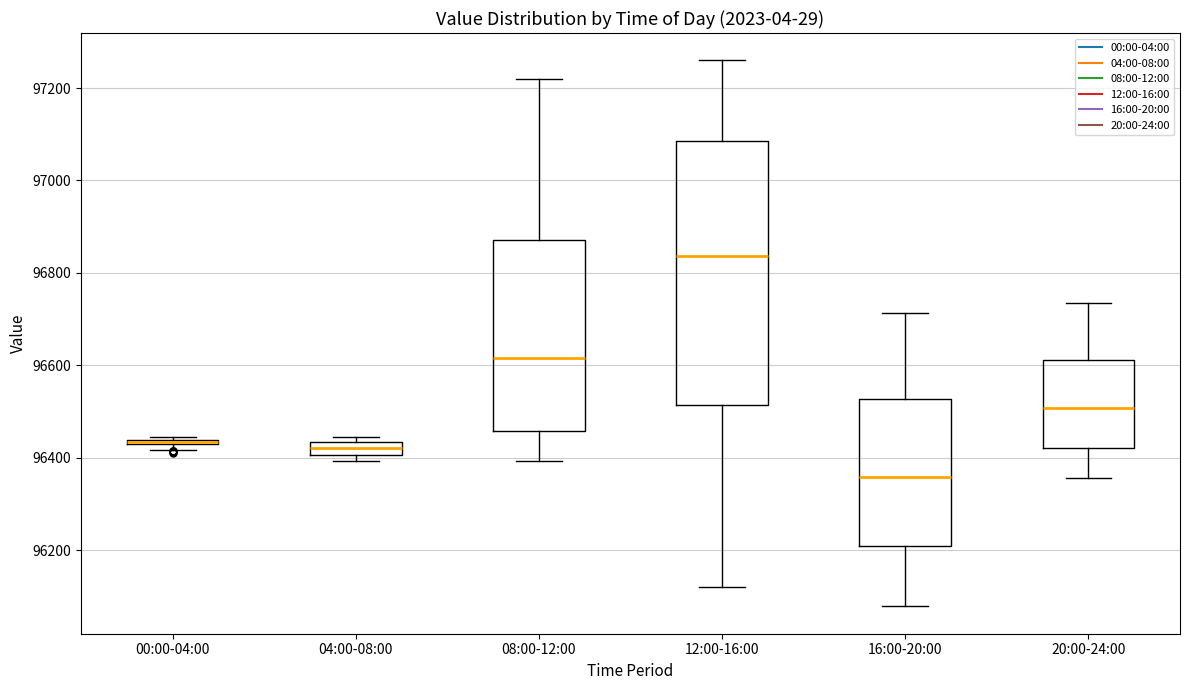

Where is the upper edge of the box for 00:00-04:00 on the y-axis? The values are not printed on the chart, so give them approximately, as read against the axis.

96440